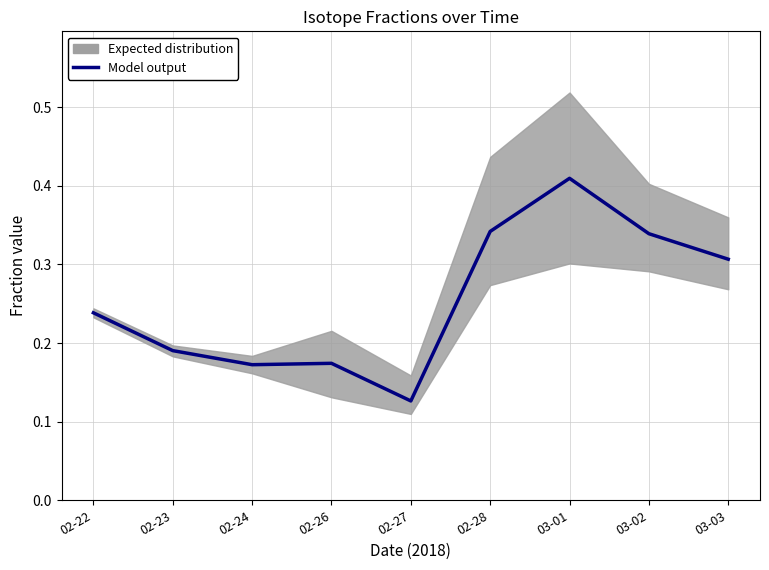

What value does the data have at 02-22?

0.2